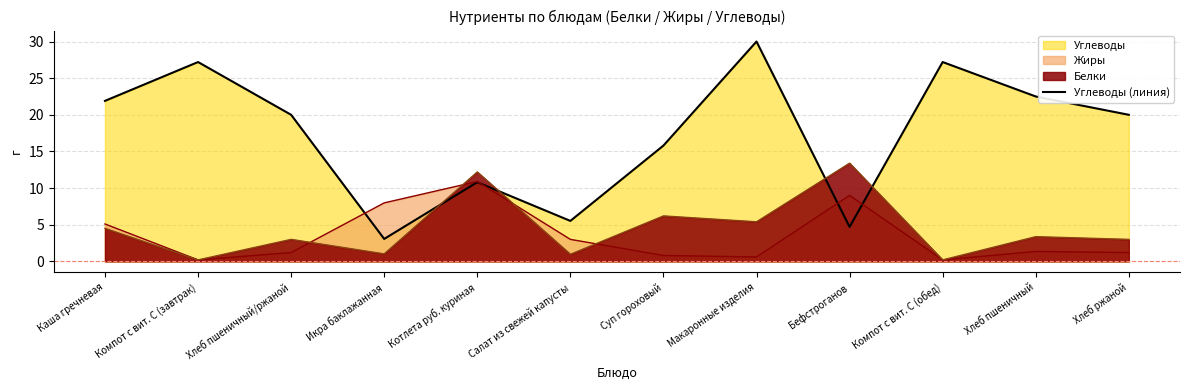

Reading left to right, extract all data points from this chart.

Каша гречневая=21.9	Компот с вит. С (завтрак)=27.2	Хлеб пшеничный/ржаной=20.0	Икра баклажанная=3.1	Котлета руб. куриная=10.8	Салат из свежей капусты=5.5	Суп гороховый=15.8	Макаронные изделия=30.0	Бефстроганов=4.7	Компот с вит. С (обед)=27.2	Хлеб пшеничный=22.5	Хлеб ржаной=20.0